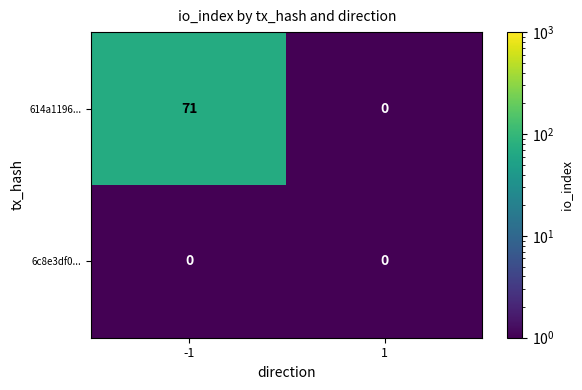

What is the maximum value shown in the chart?

71